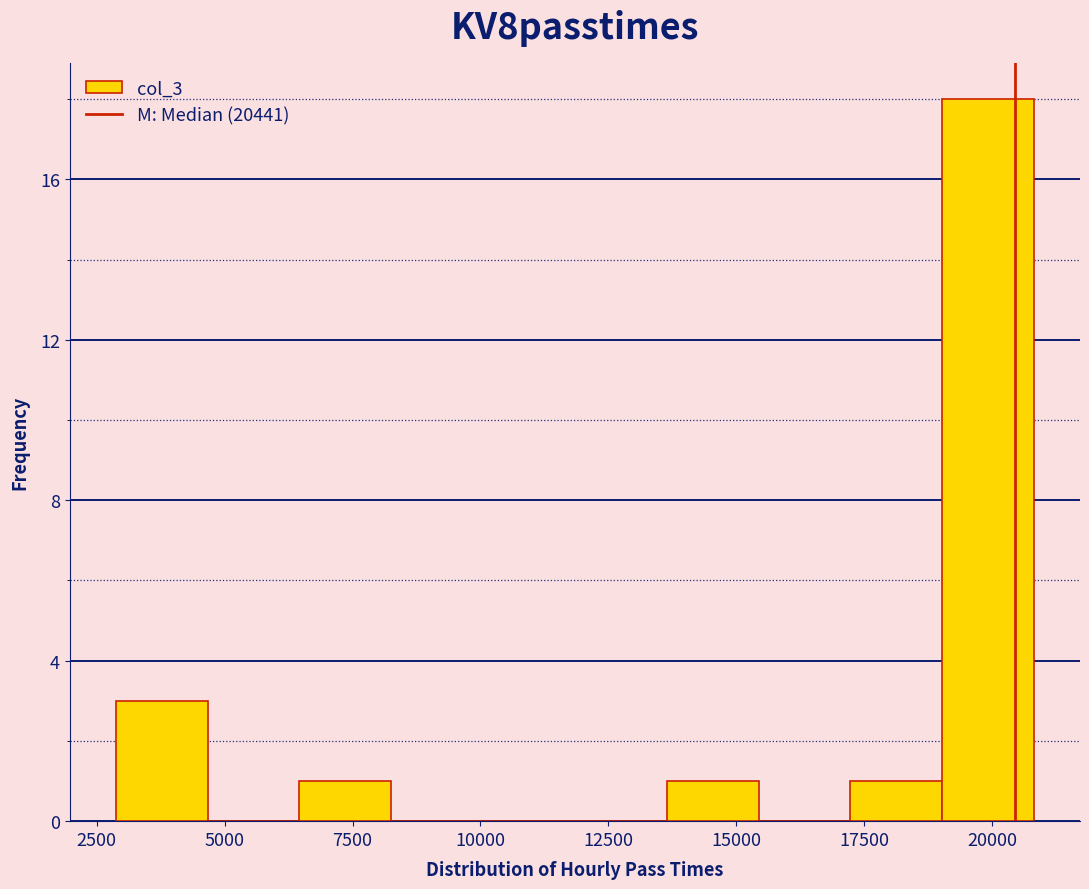

Around what value on the x-axis is the tallest bar? Give the approximate position of its centre, as read against the axis.

20000